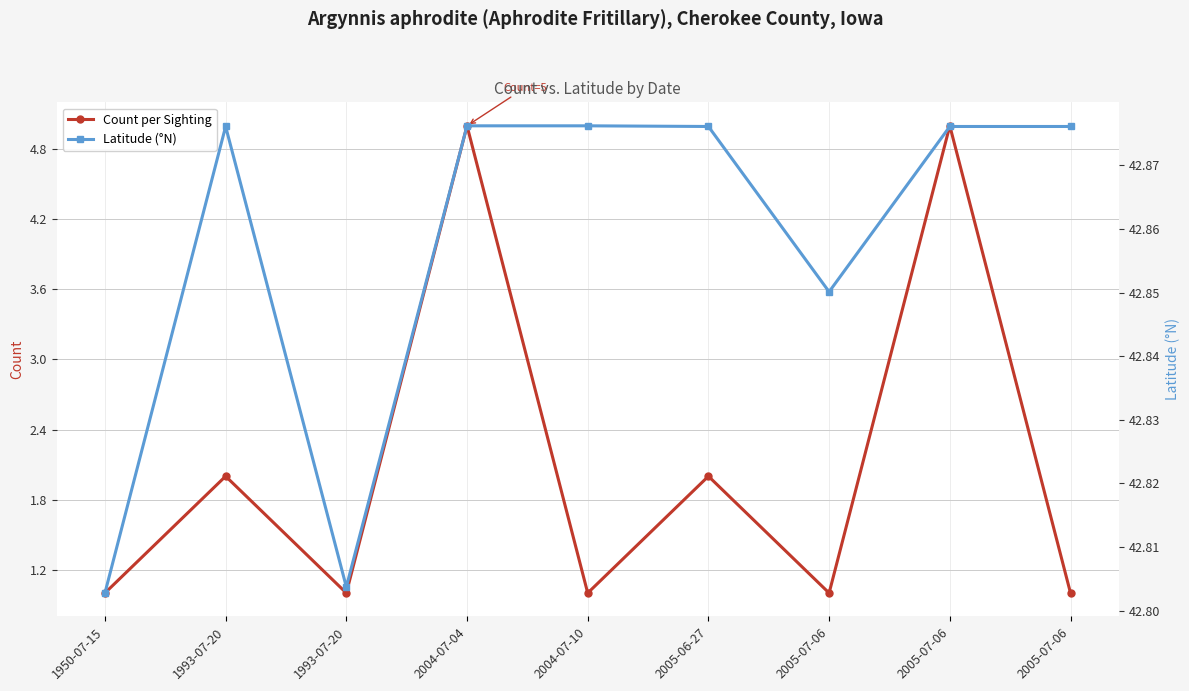

Is the value of Count per Sighting at 2005-07-06 greater than the value of Latitude (°N) at 2005-06-27?

No